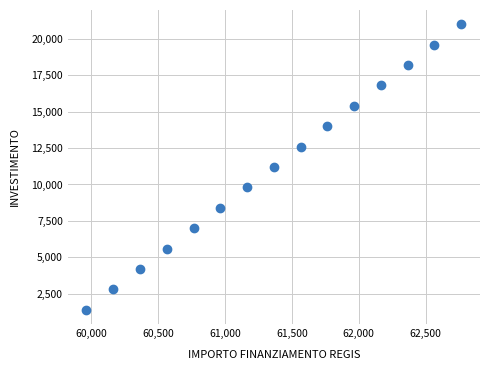

What is the range of Y values (max minus min)?

19600.0